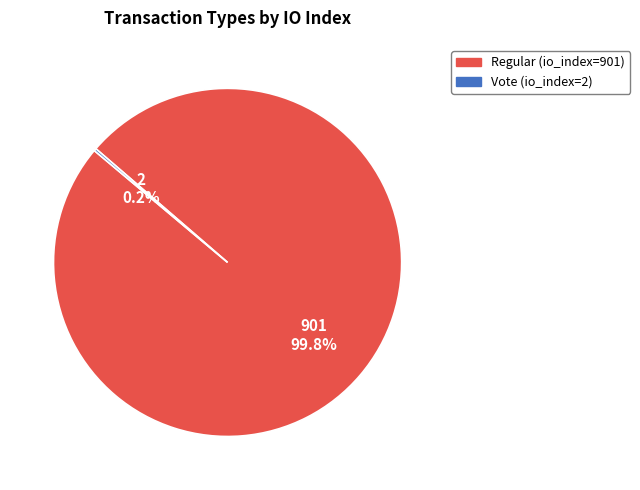

What is the largest slice in the pie chart?

Regular (io_index=901)